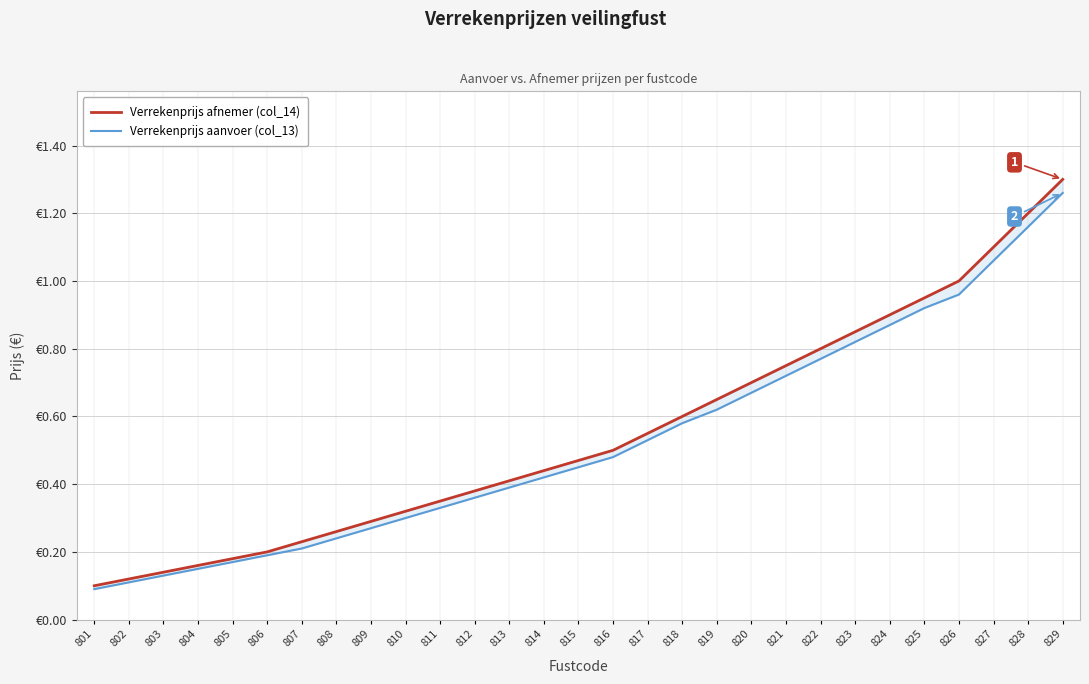

What is the highest value of the Verrekenprijs aanvoer (col_13) series?

1.3